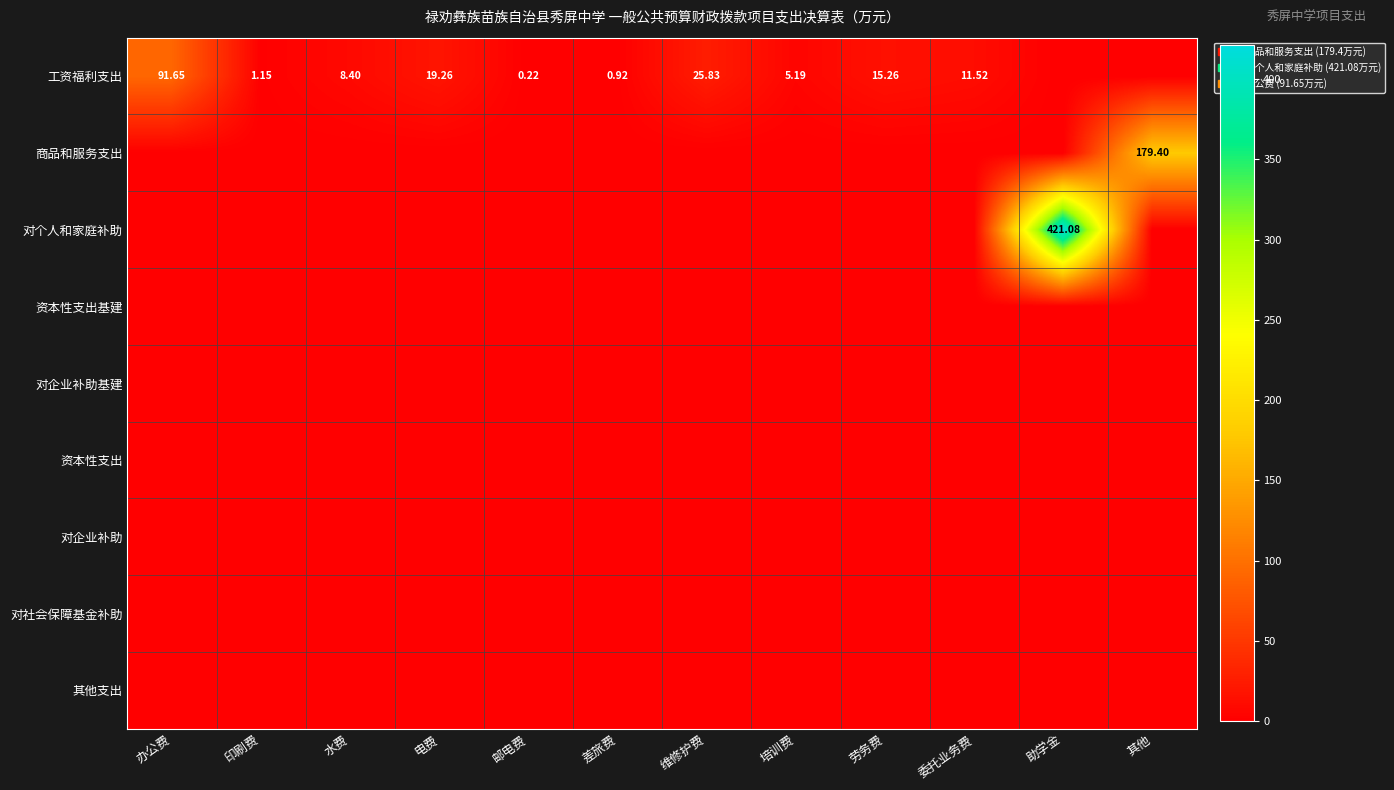

The value of 对个人和家庭补助 at 培训费 is 0.0. True or false?

True